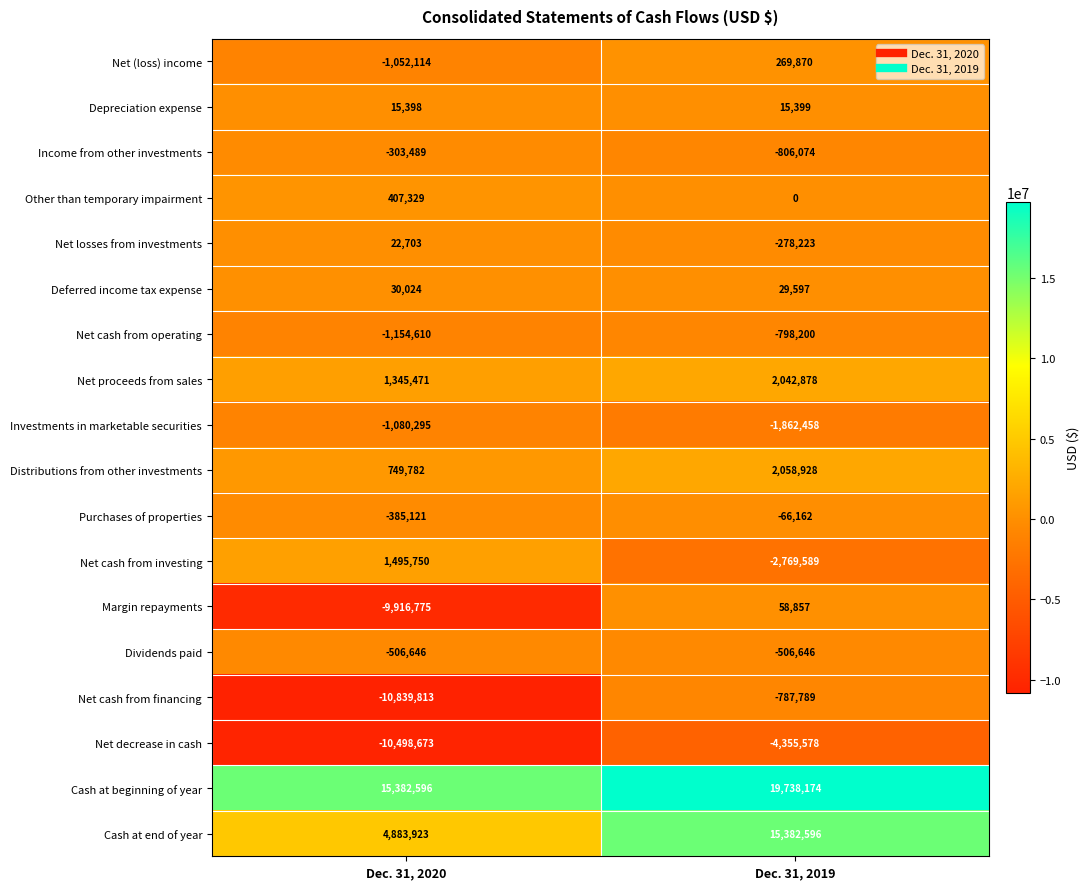

What is the minimum value shown in the chart?

-10839813